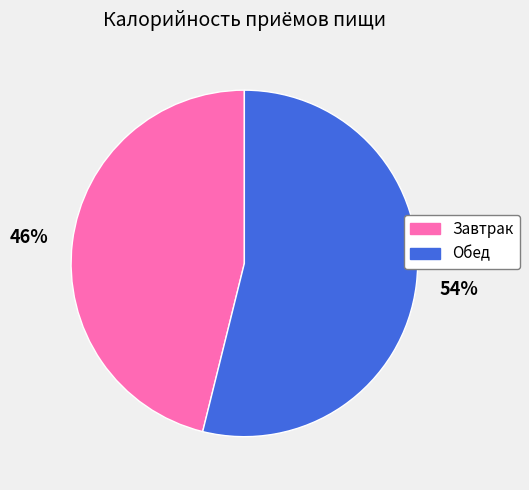

Does Обед represent more than half of the total?

Yes